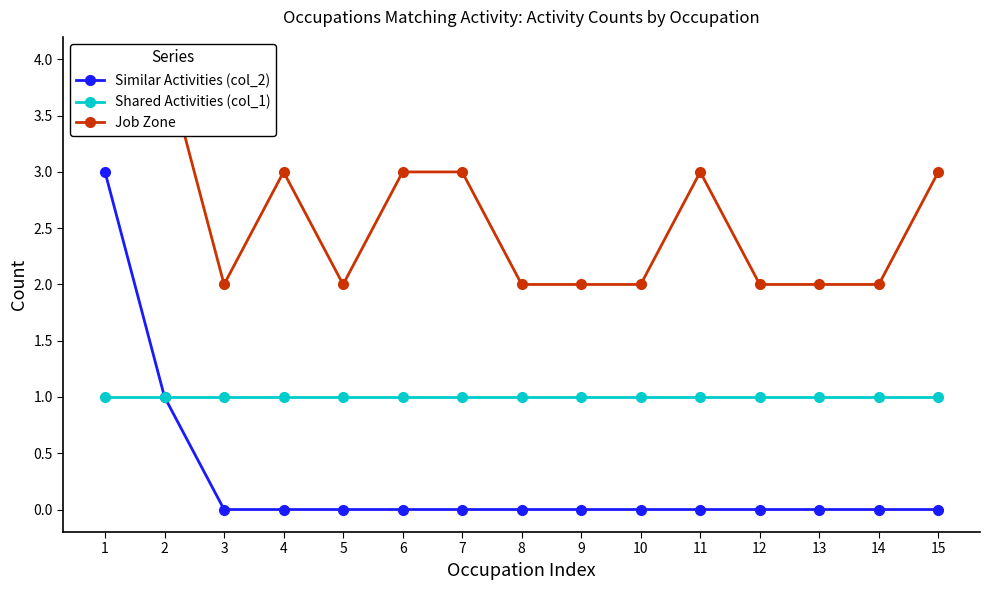

At which category is the sum across all series the highest?

1